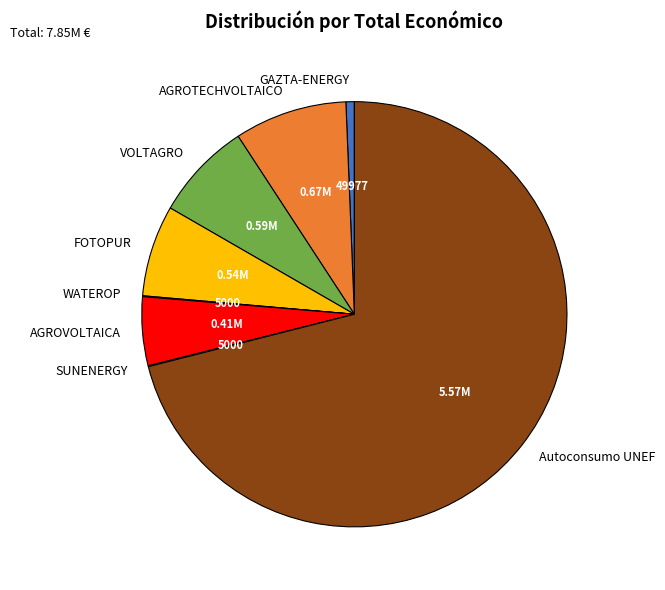

Which slice is the largest?

Autoconsumo UNEF